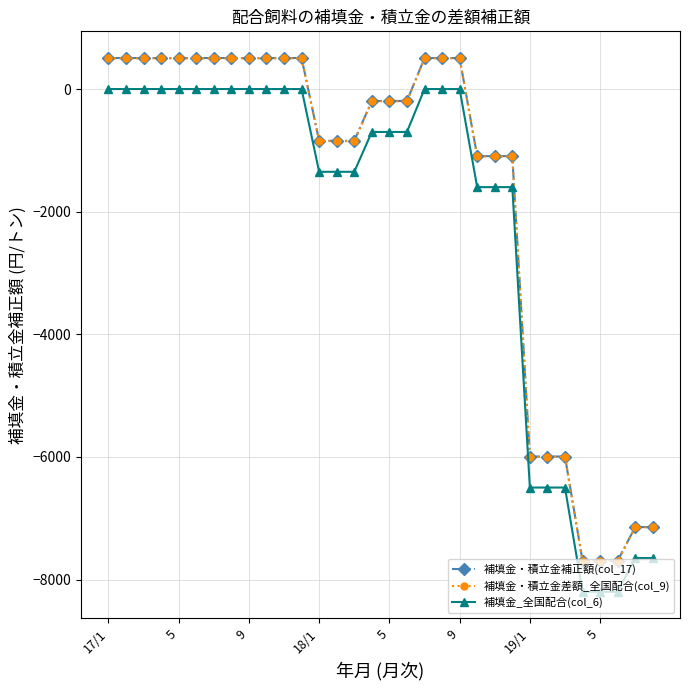

What is the lowest value of the 補填金・積立金差額_全国配合(col_9) series?

-7700